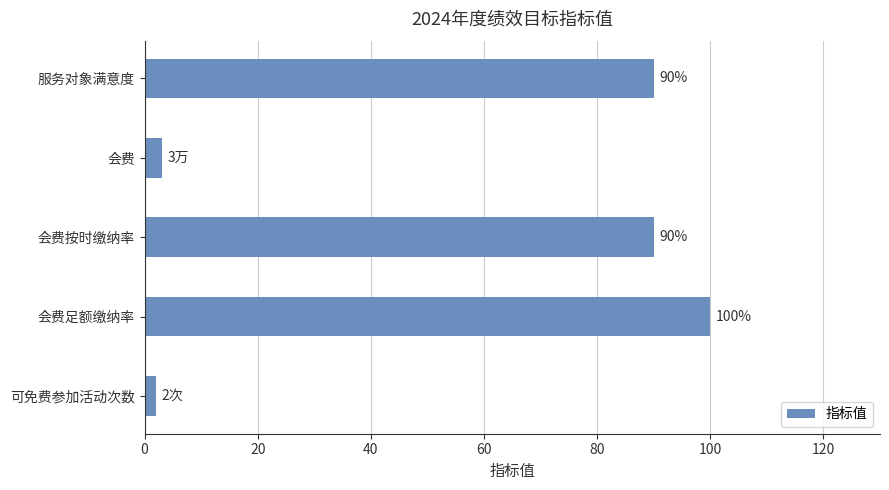

What is the average value?

57